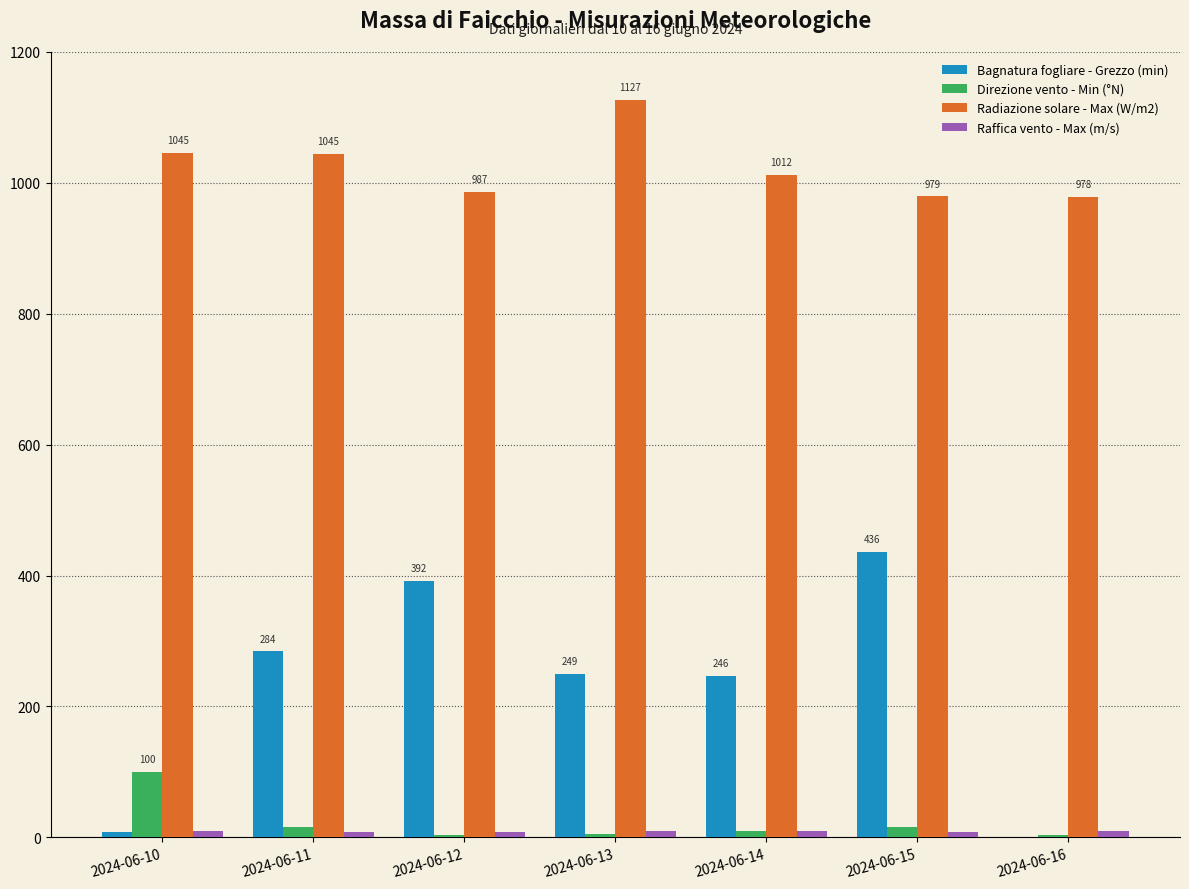

Between 2024-06-13 and 2024-06-16, which series saw the biggest shift?

Bagnatura fogliare - Grezzo (min)